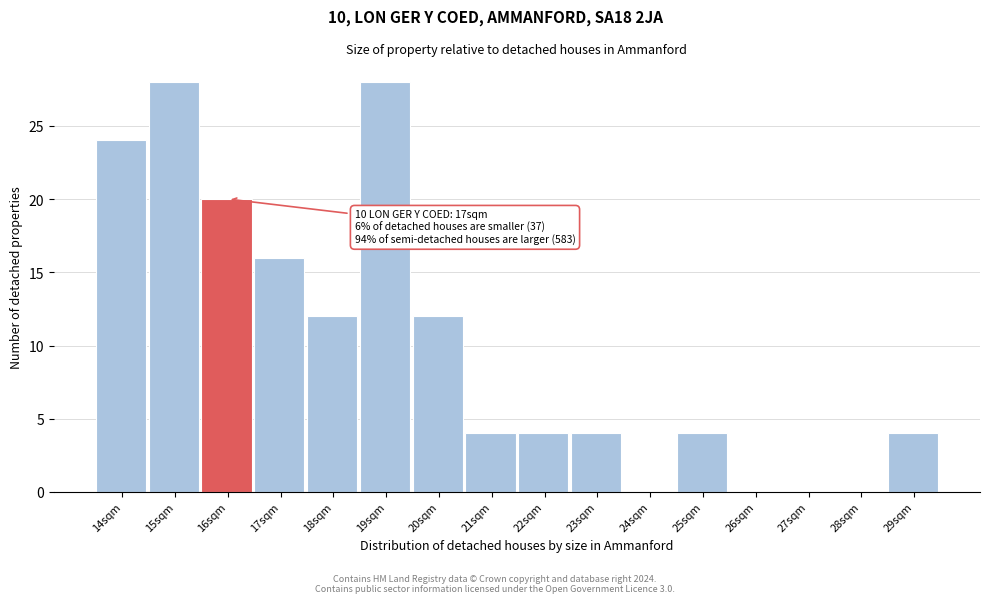

Reading left to right, extract all data points from this chart.

14sqm=24	15sqm=28	16sqm=20	17sqm=16	18sqm=12	19sqm=28	20sqm=12	21sqm=4	22sqm=4	23sqm=4	24sqm=0	25sqm=4	26sqm=0	27sqm=0	28sqm=0	29sqm=4